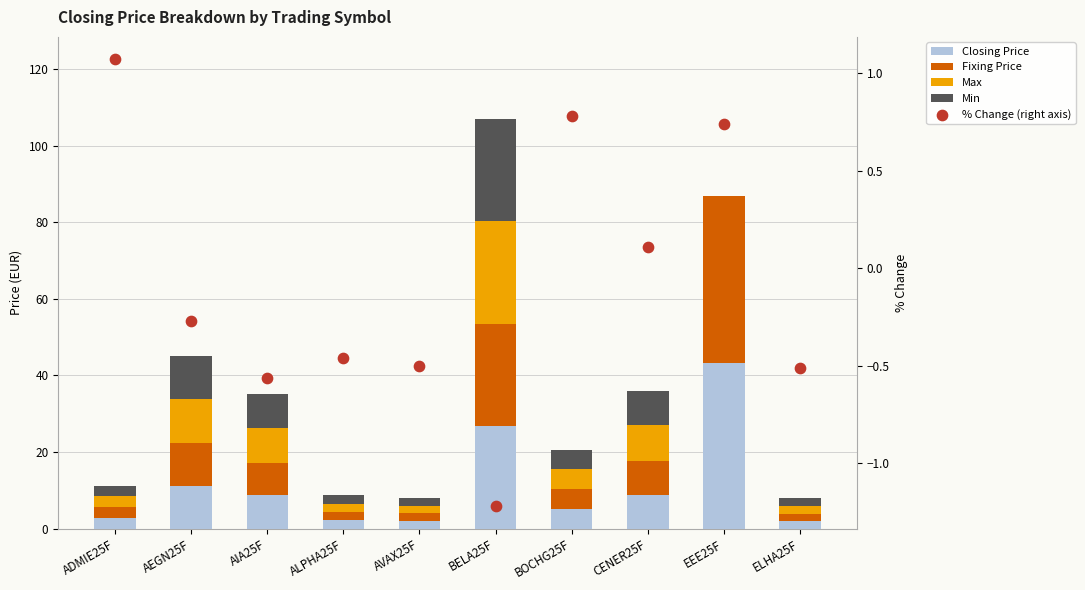

Which series reaches the maximum Y coordinate?

Fixing Price